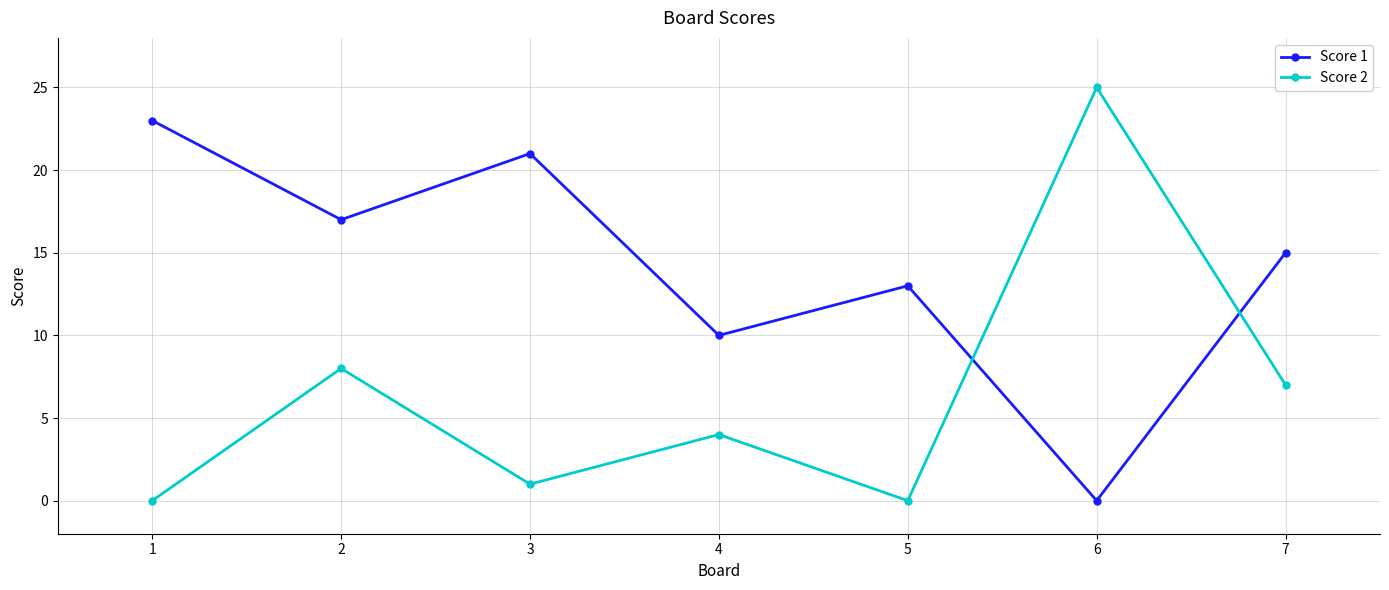

Rank the series at 4 from highest to lowest value.

Score 1, Score 2